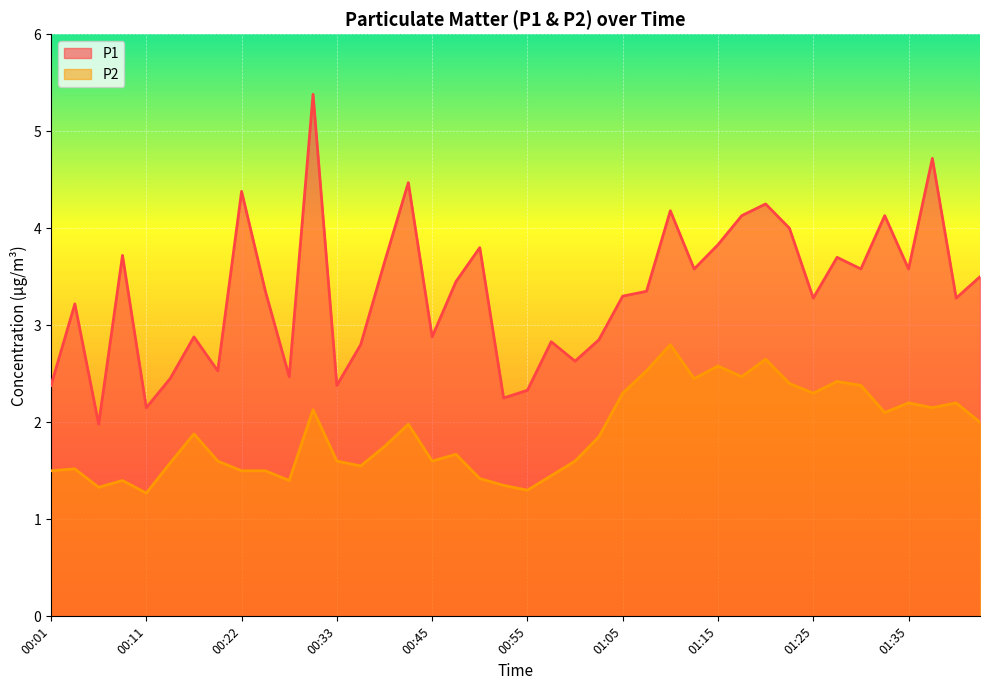

Rank the categories by P2 value from lowest to highest.

00:11, 00:55, 00:06, 00:52, 00:09, 00:28, 00:50, 00:57, 00:01, 00:22, 00:25, 00:04, 00:36, 00:14, 00:19, 00:33, 00:45, 01:00, 00:47, 00:39, 01:02, 00:17, 00:42, 01:43, 01:33, 00:30, 01:38, 01:35, 01:40, 01:05, 01:25, 01:30, 01:23, 01:28, 01:13, 01:18, 01:07, 01:15, 01:20, 01:10